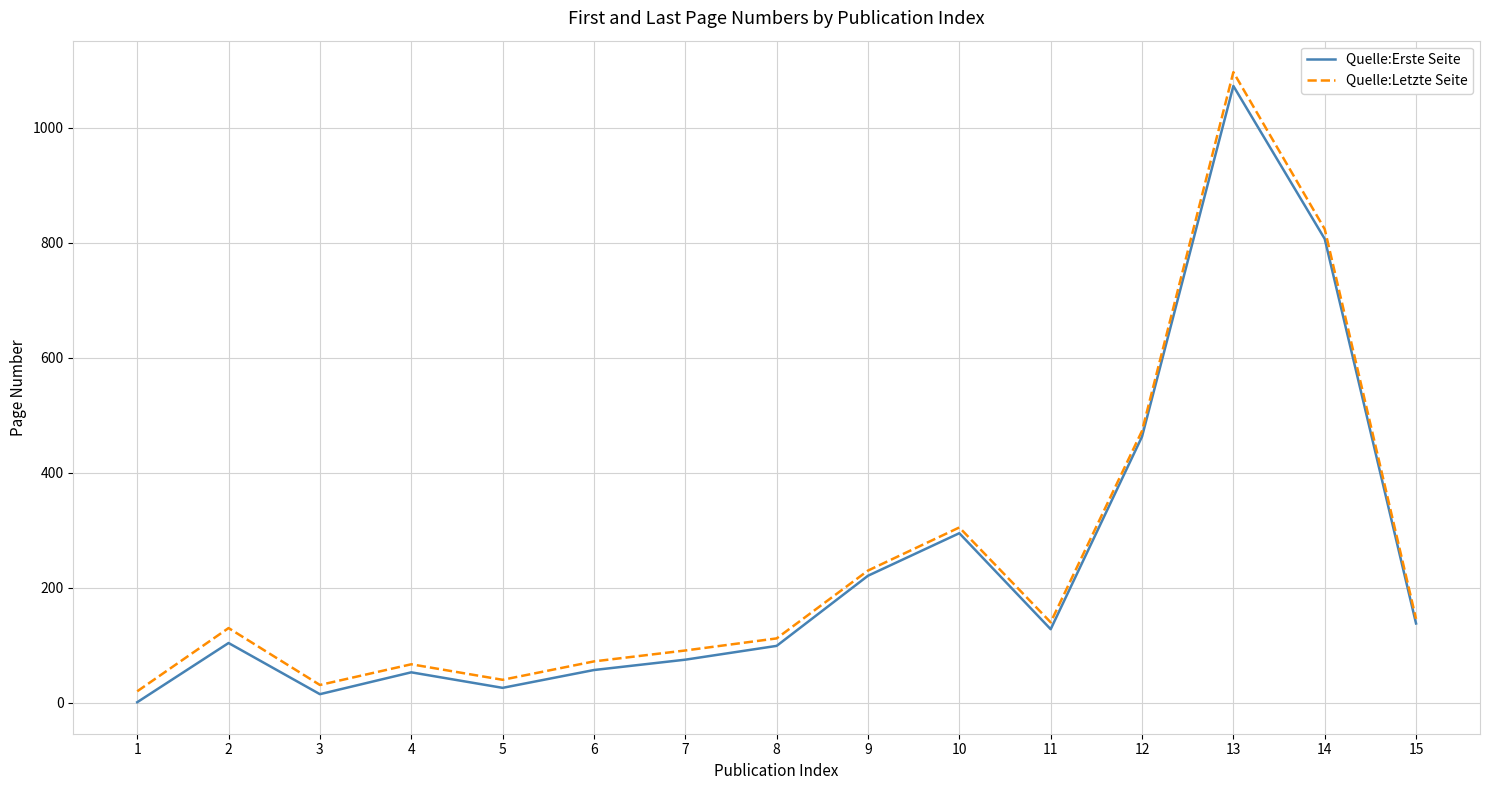

Does the chart display data point markers on the line(s)?

No